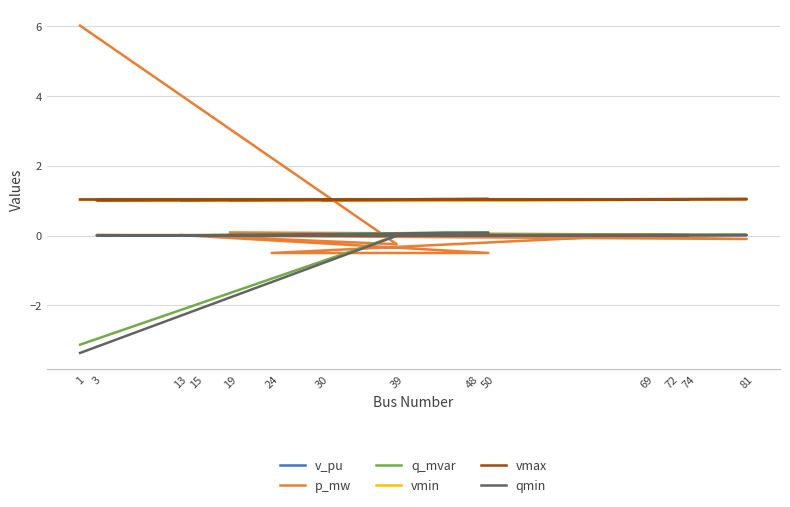

Is the value of p_mw at 69 greater than the value of vmax at 81?

No